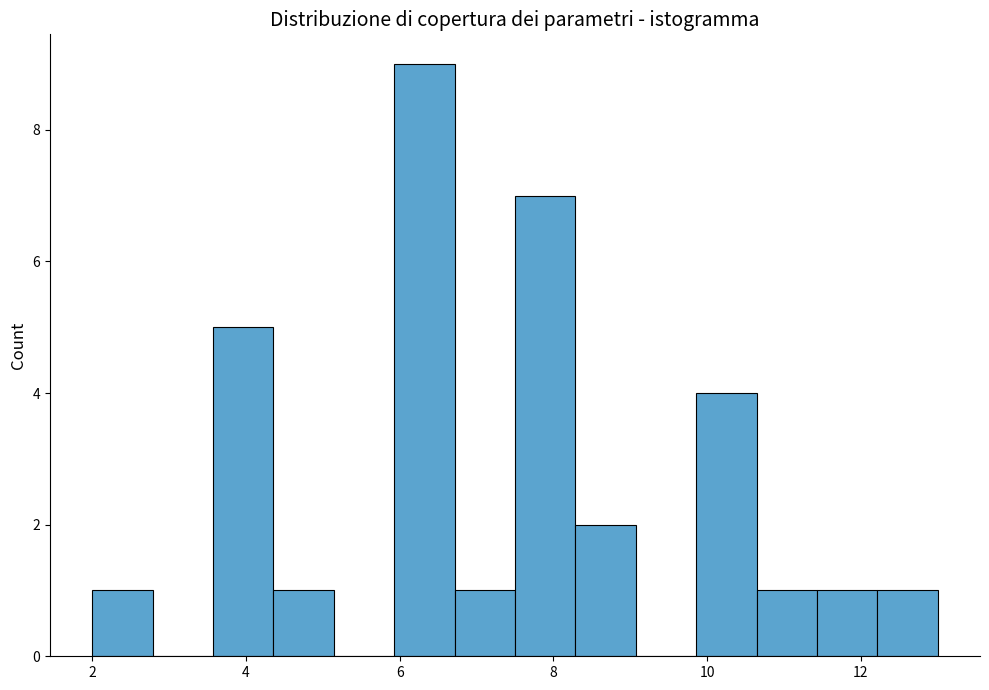

Around what value on the x-axis is the tallest bar? Give the approximate position of its centre, as read against the axis.

6.4